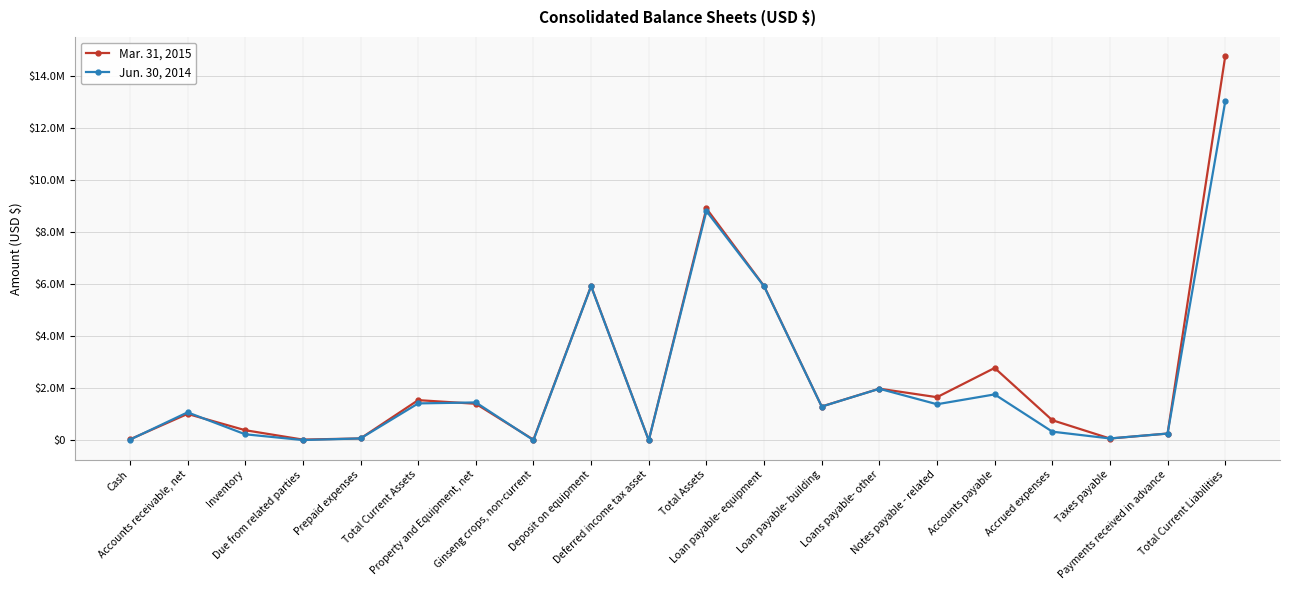

At which category does Jun. 30, 2014 reach its first local peak?

Accounts receivable, net